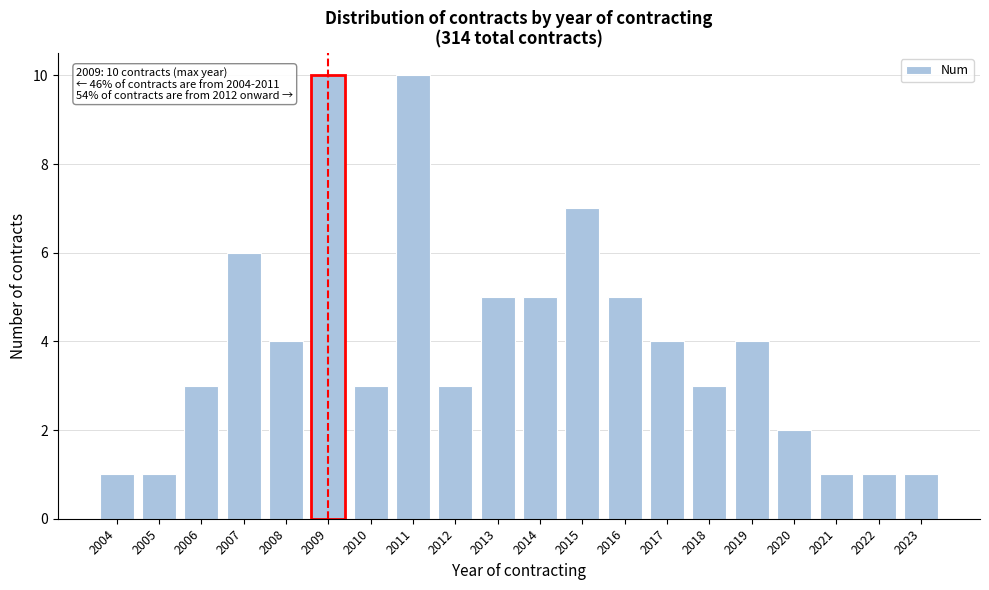

Reading left to right, transcribe all the data shown in this chart.

2004=1	2005=1	2006=3	2007=6	2008=4	2009=10	2010=3	2011=10	2012=3	2013=5	2014=5	2015=7	2016=5	2017=4	2018=3	2019=4	2020=2	2021=1	2022=1	2023=1